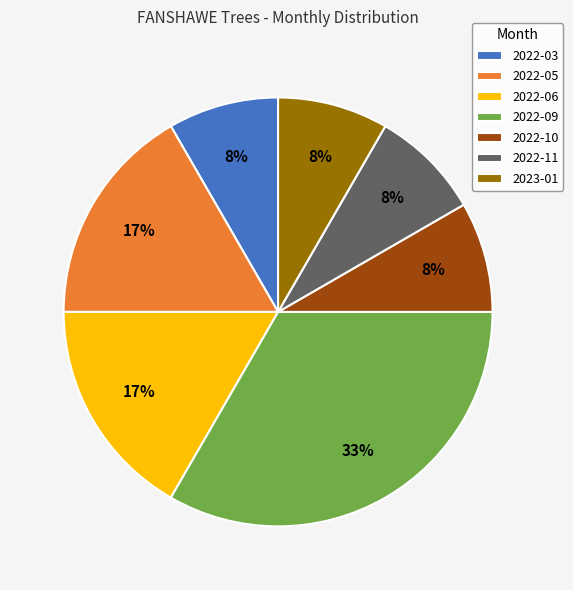

How many slices are in this pie chart?

7